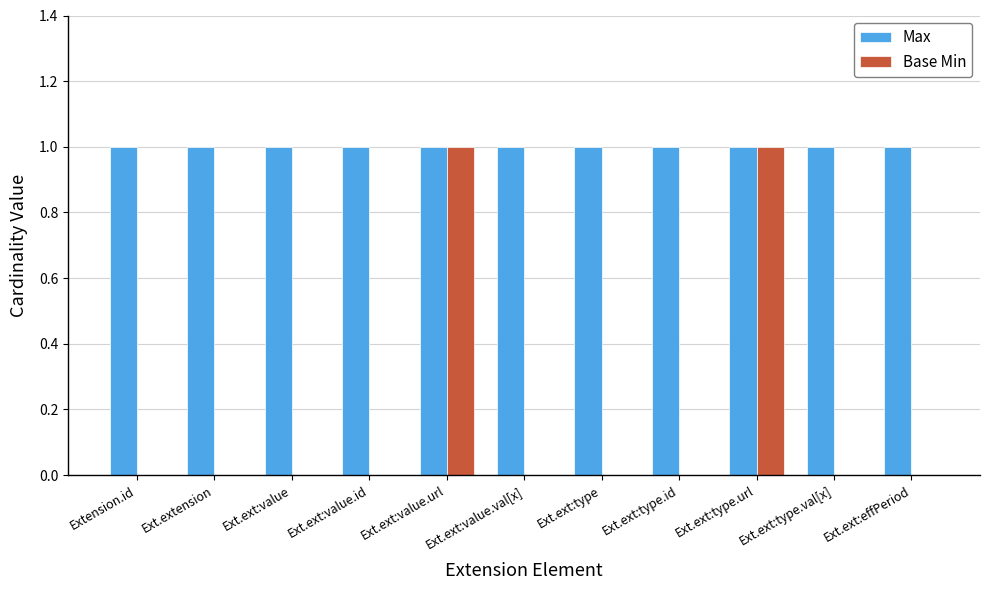

Which series changed the most between Ext.ext:value and Ext.ext:value.url?

Base Min